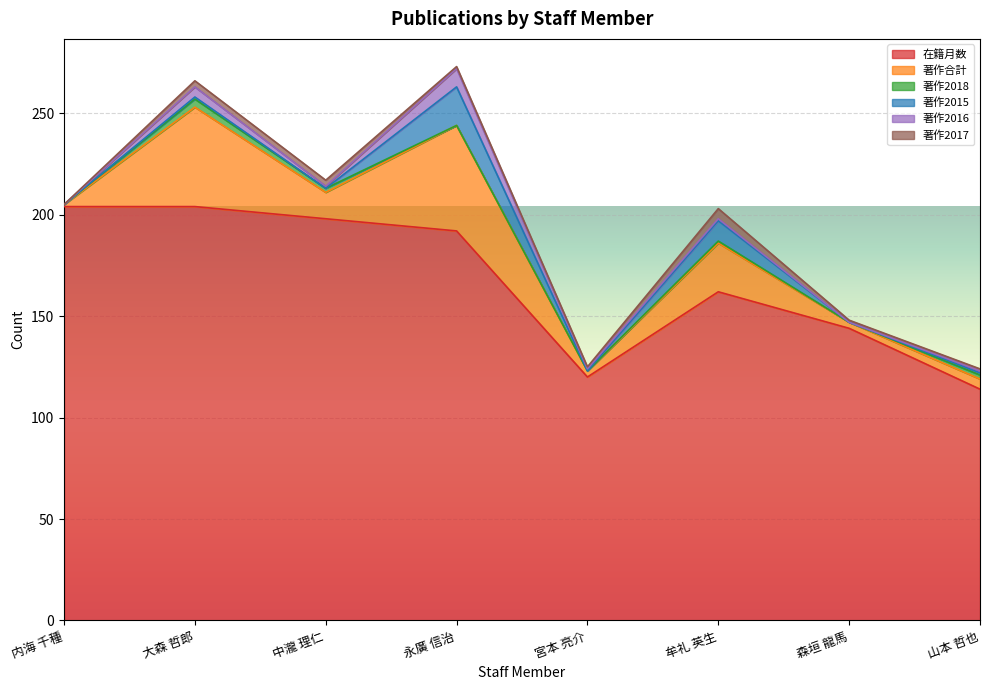

True or false: 著作2018 has more than 0 points higher than both neighbors.

True